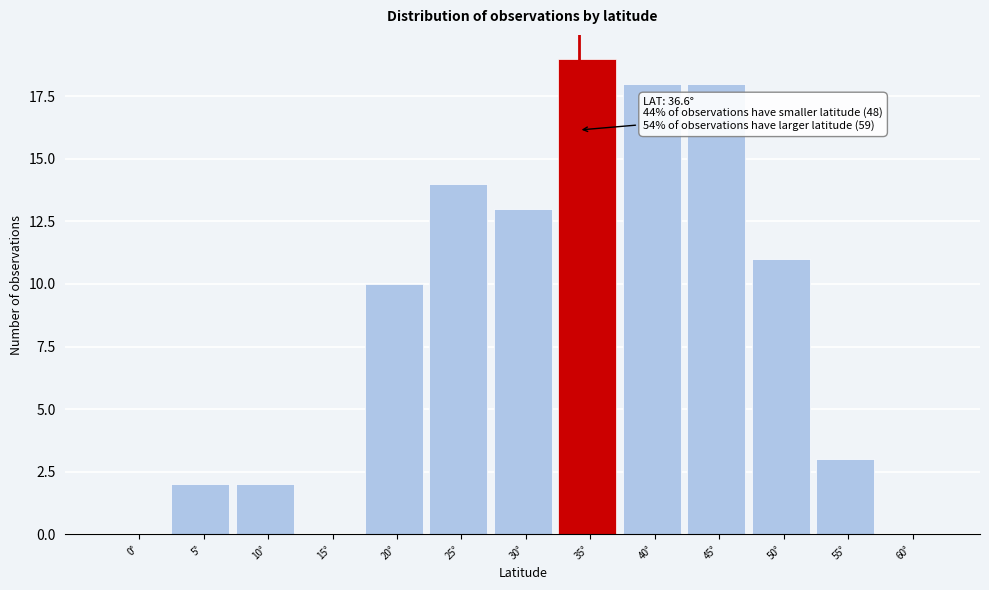

Reading right to left, list all the values displayed in this chart.

60°=0	55°=3	50°=11	45°=18	40°=18	35°=19	30°=13	25°=14	20°=10	15°=0	10°=2	5°=2	0°=0